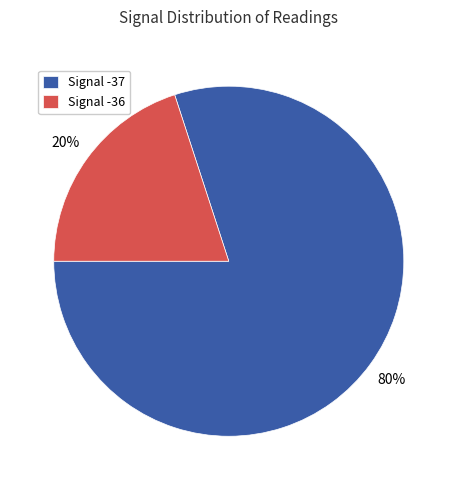

Rank the categories by value from highest to lowest.

Signal -37, Signal -36